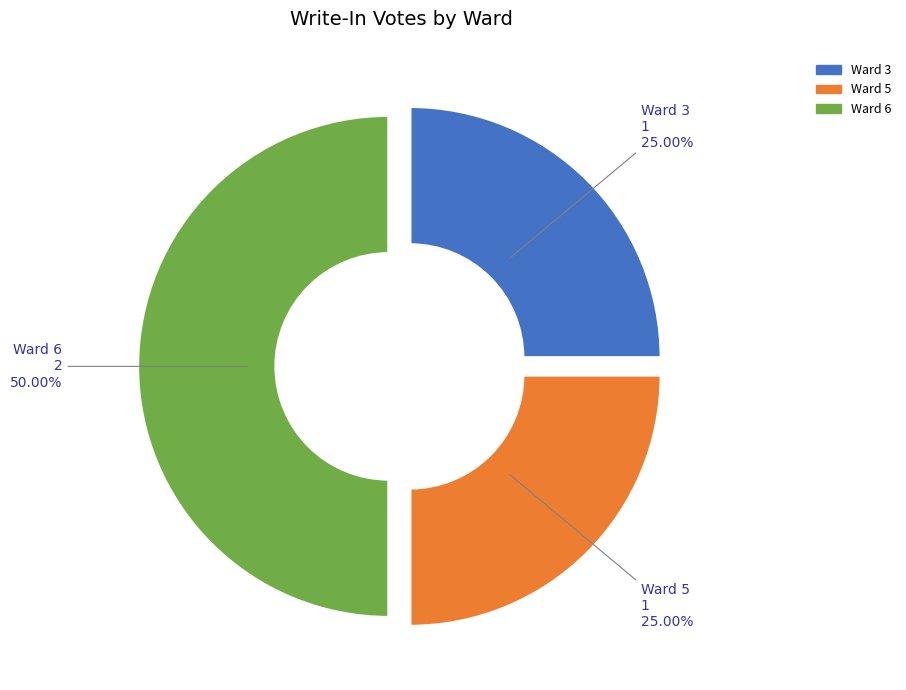

The Ward 3 slice represents 34% of the pie. True or false?

False